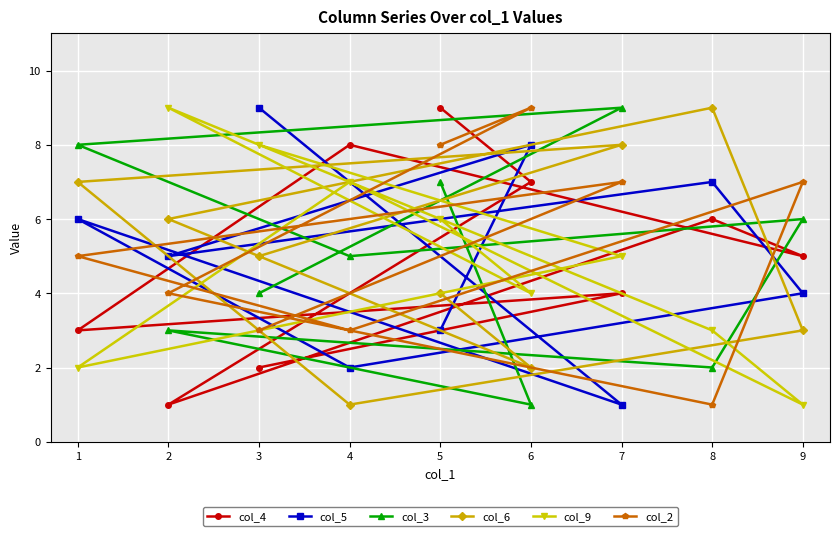

What is the sum of the col_9 values at 2 and 7?

14